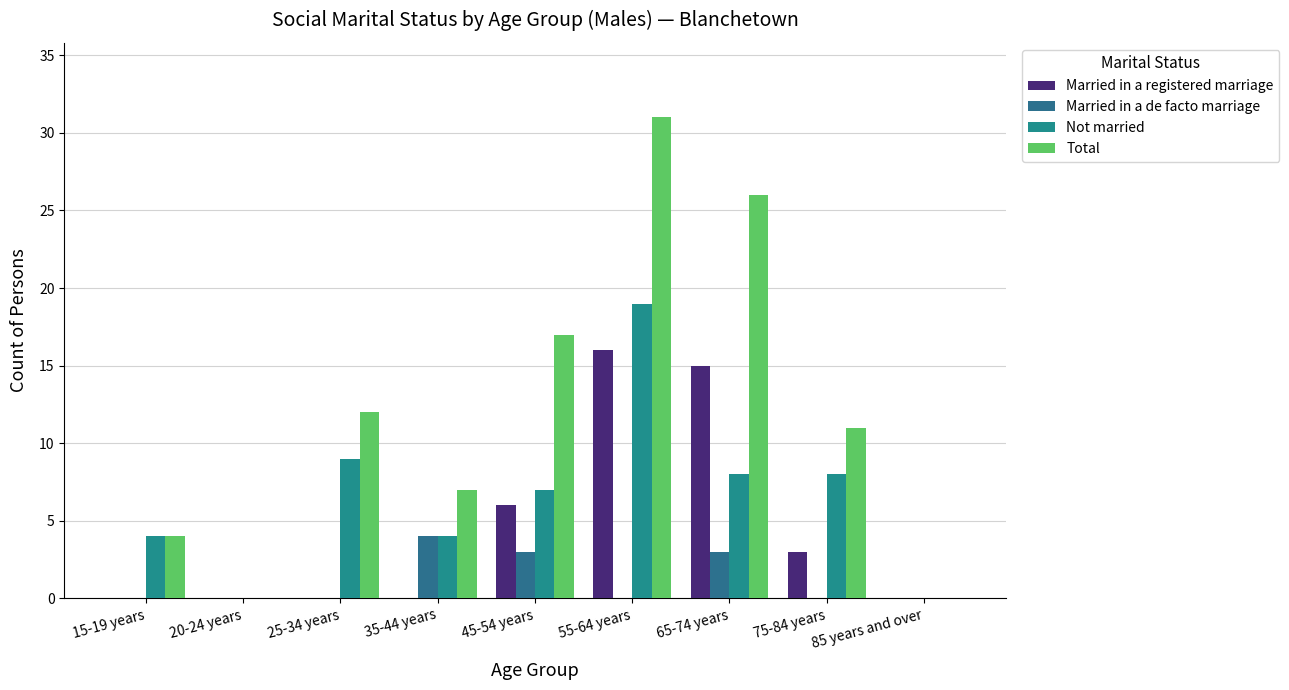

Count the number of categories in the chart.

9